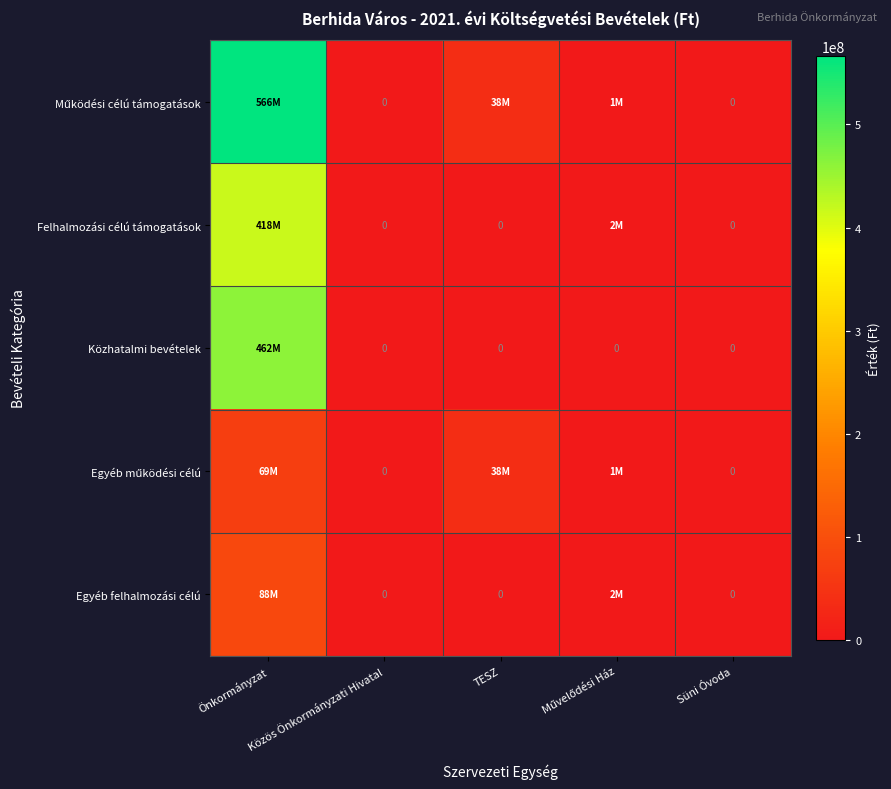

The Működési célú támogatások series shows 0 at Süni Óvoda. True or false?

True